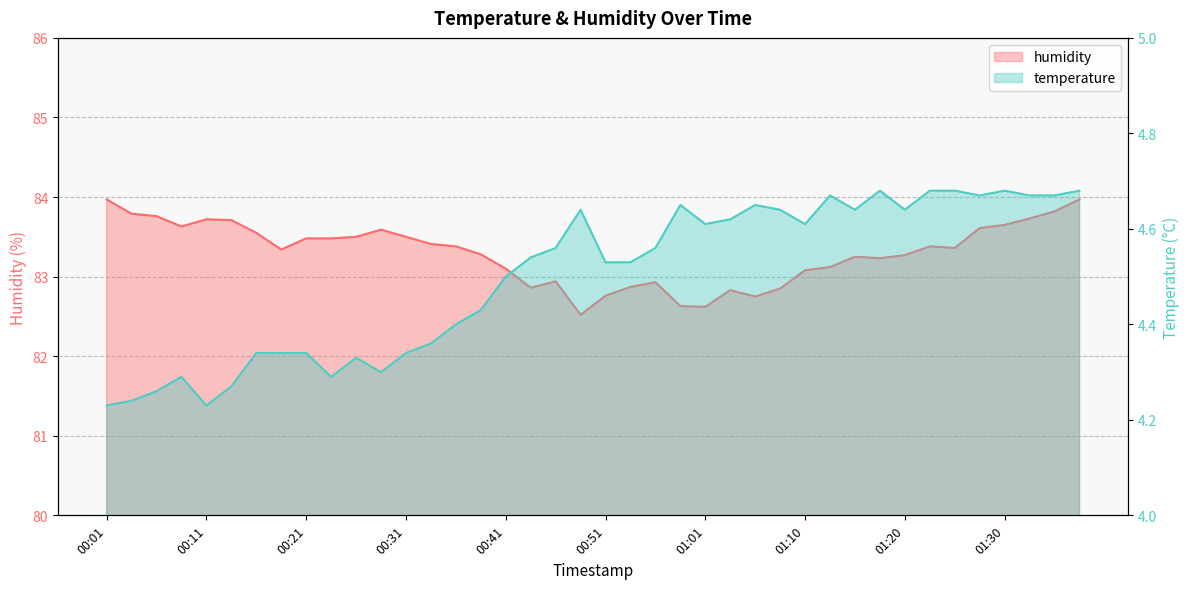

True or false: temperature and humidity cross at least once.

False